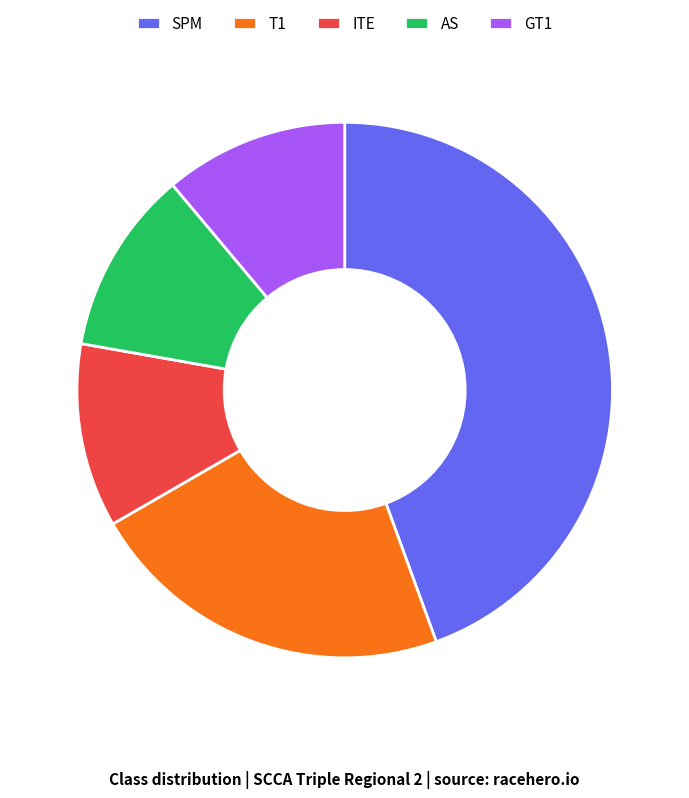

What is the largest slice in the pie chart?

SPM